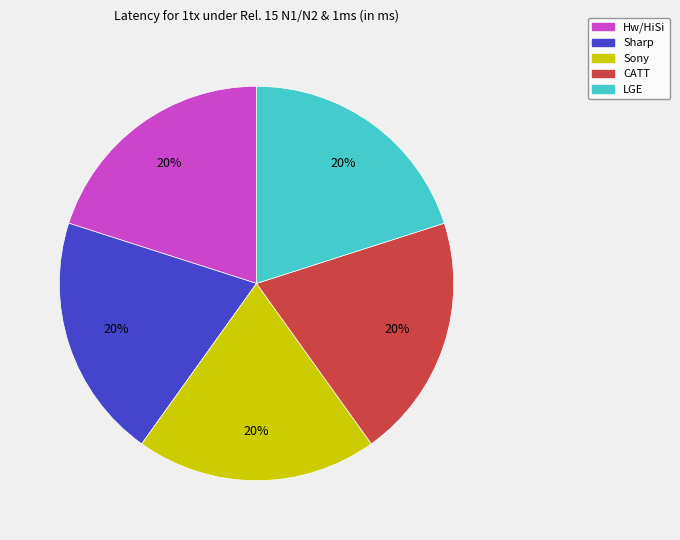

To the nearest percent, what is the average slice percentage?

20%